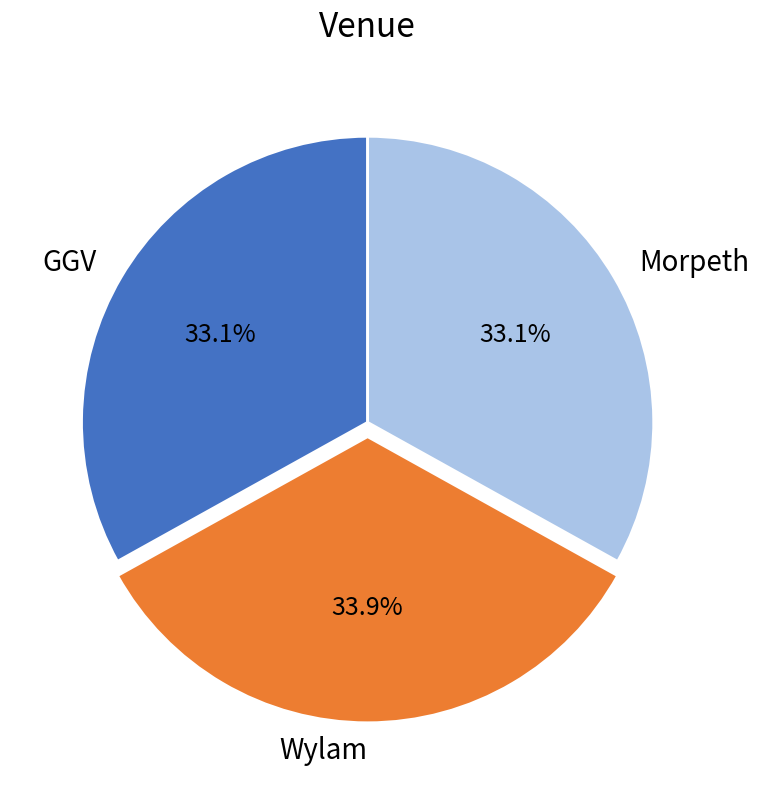

What percentage do Morpeth and GGV together represent?

66.1%